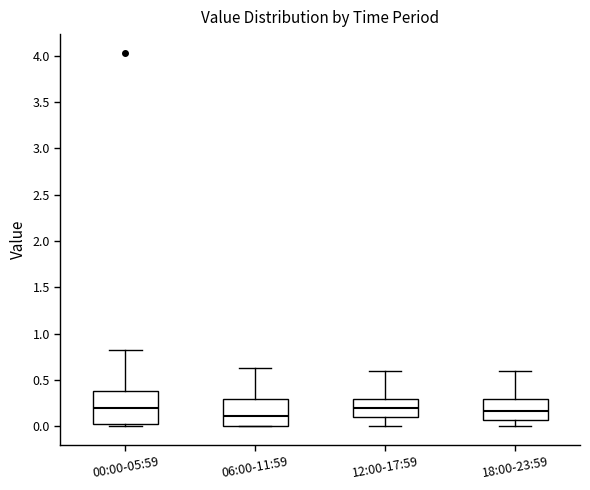

Reading left to right, read every box against the y-axis: the position of its median line, the range the box covers, and the ends of its whiskers. The values are not printed on the chart, so give them approximately, as read against the axis.

00:00-05:59: median 0.20, box 0.05 to 0.40, whiskers 0.00 to 0.85
06:00-11:59: median 0.10, box 0.00 to 0.30, whiskers 0.00 to 0.65
12:00-17:59: median 0.20, box 0.10 to 0.30, whiskers 0.00 to 0.60
18:00-23:59: median 0.15, box 0.10 to 0.30, whiskers 0.00 to 0.60